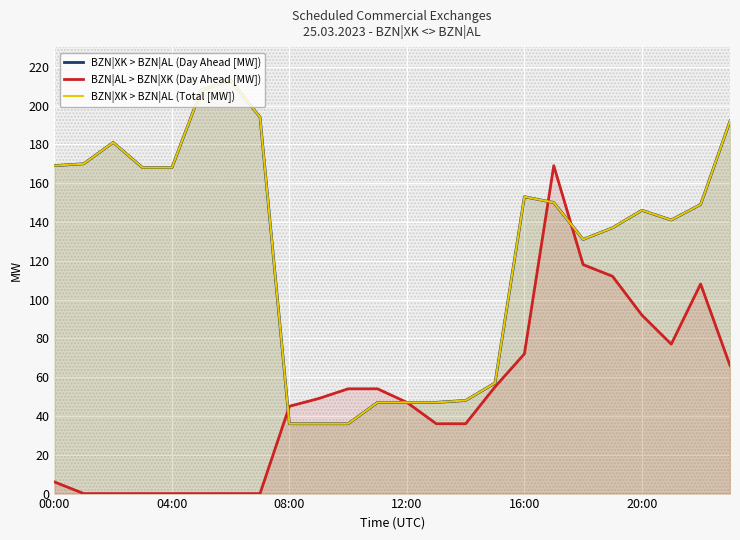

In BZN|XK > BZN|AL (Total [MW]), how many points are lower than both neighbors (excluding endpoints)?

2